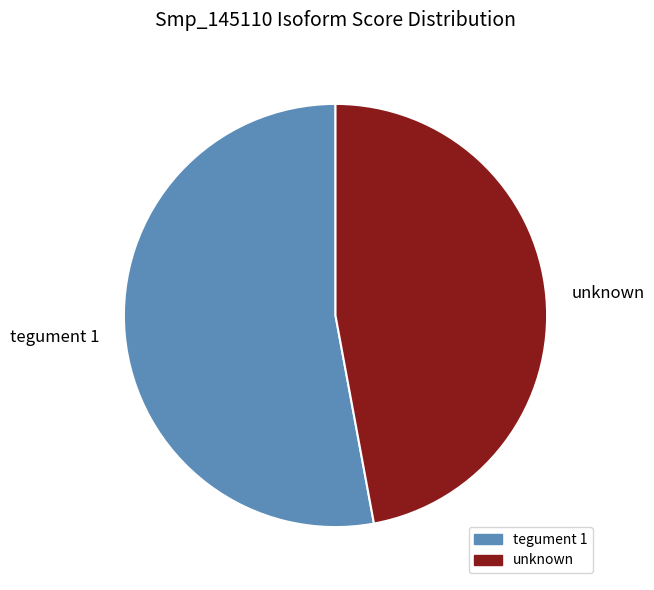

To the nearest percent, what percentage of the pie is tegument 1?

53%